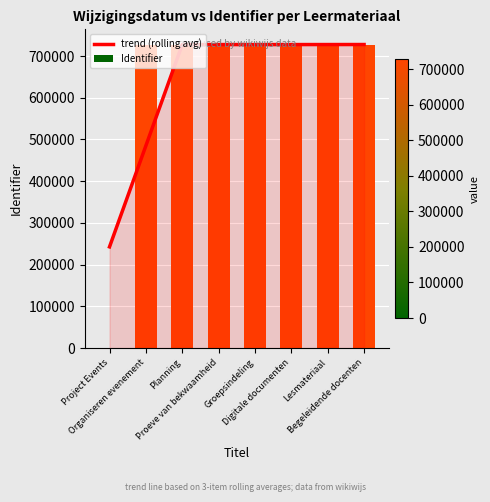

What is the lowest value of the trend (rolling avg) series?

242509.7